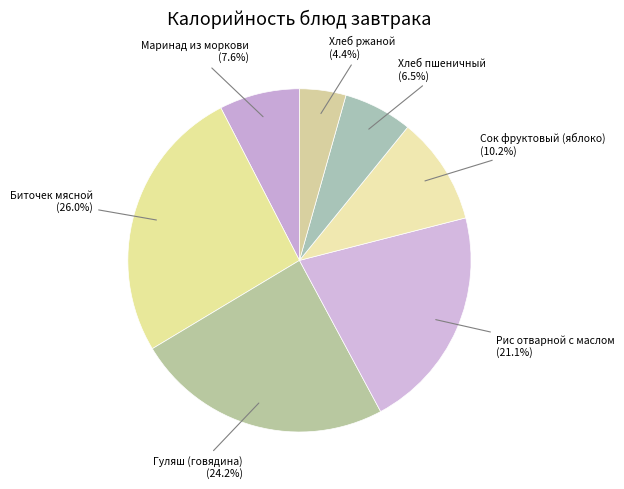

What is the smallest slice in the pie chart?

Хлеб ржаной